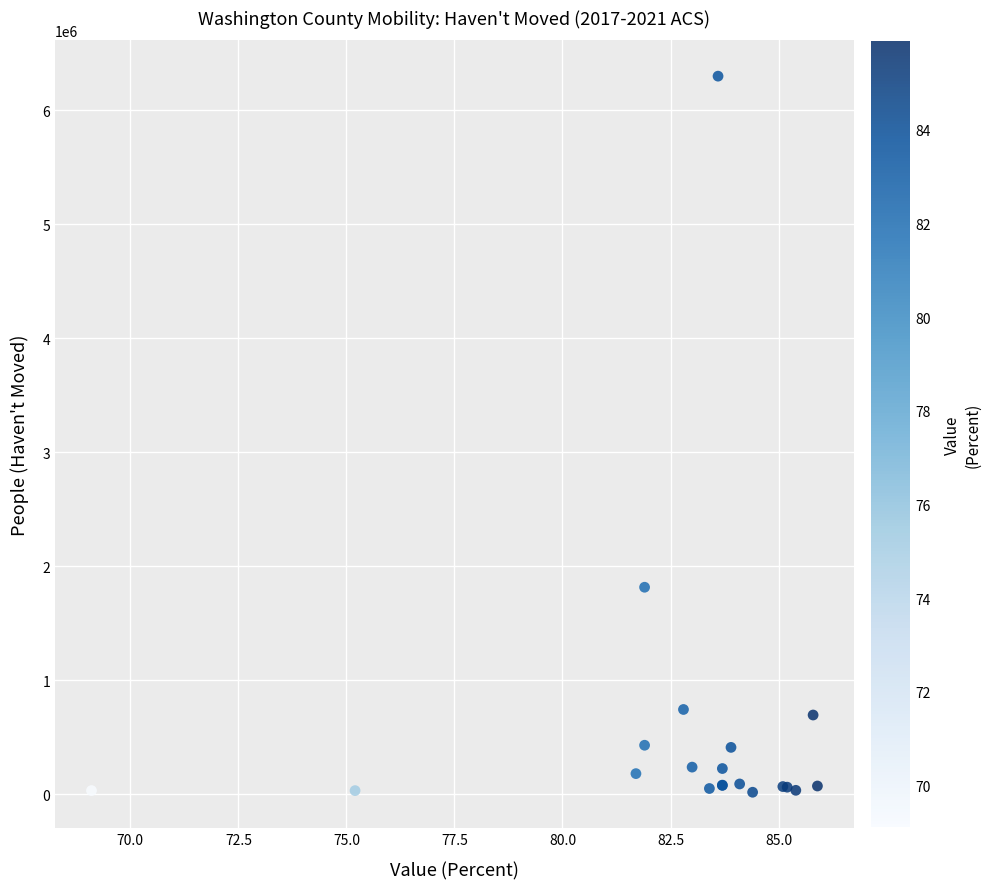

What Y value in the scatter plot is closest to 3157648?

1815917